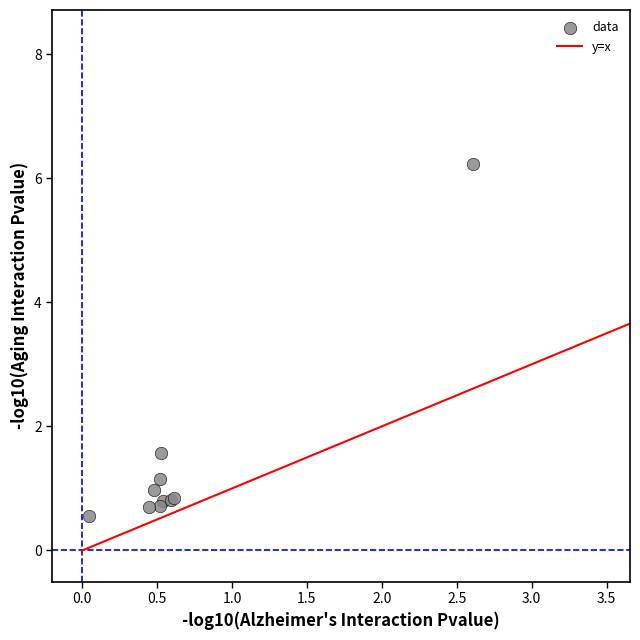

What Y value in the scatter plot is closest to 3?

1.6